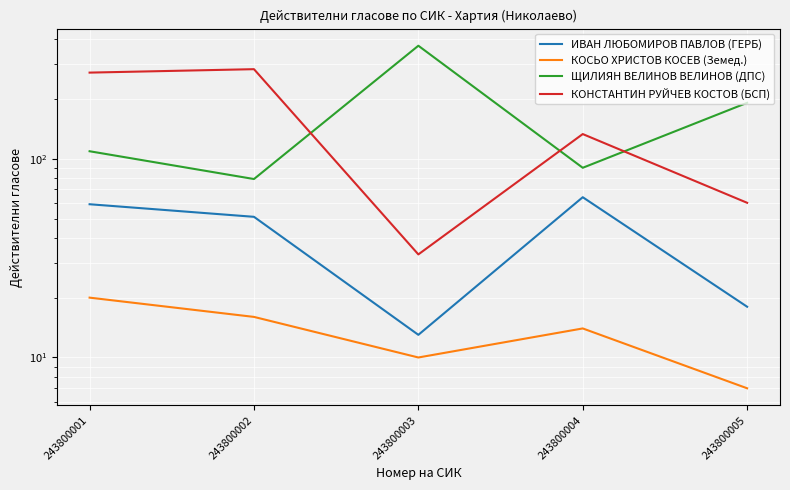

True or false: ИВАН ЛЮБОМИРОВ ПАВЛОВ (ГЕРБ) and КОНСТАНТИН РУЙЧЕВ КОСТОВ (БСП) cross at least once.

False